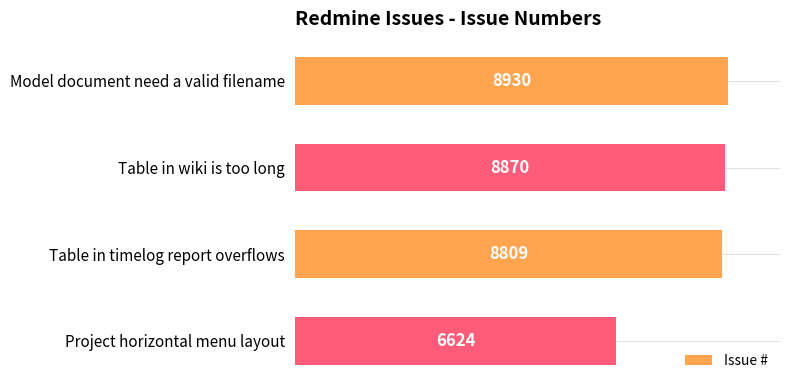

Read the value at Table in wiki is too long.

8870